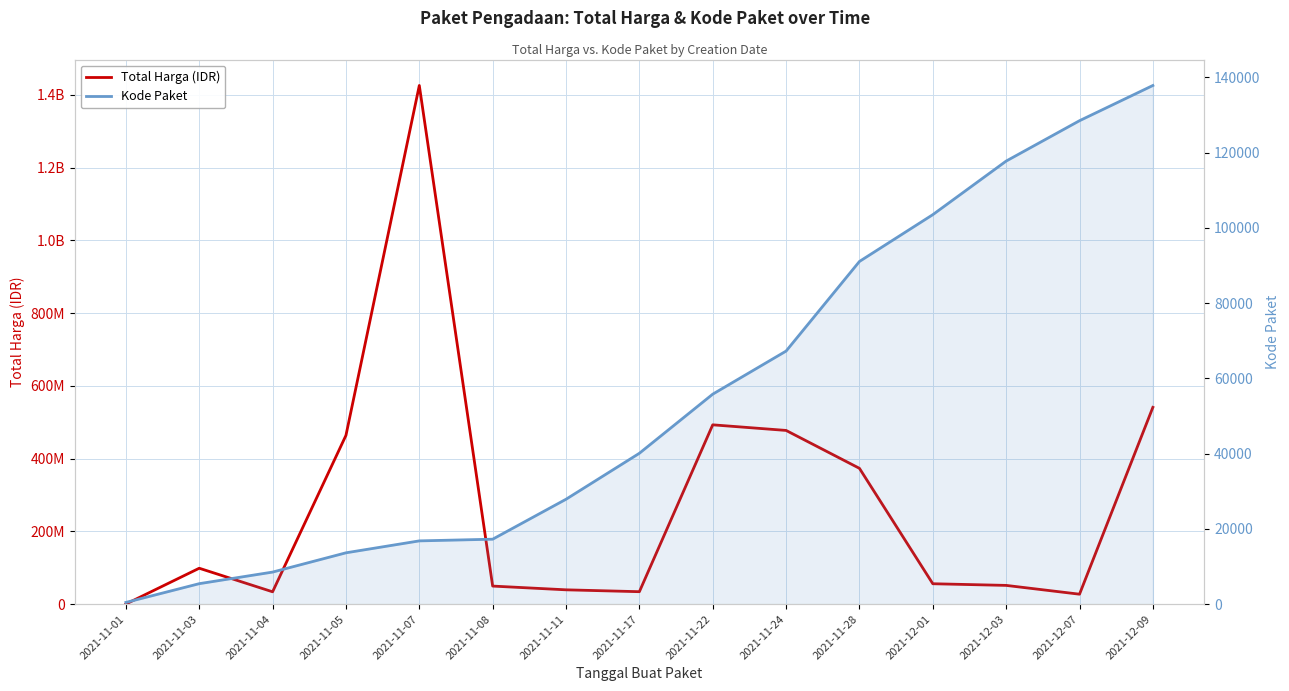

At how many categories does at least one series exceed 397015891?

5